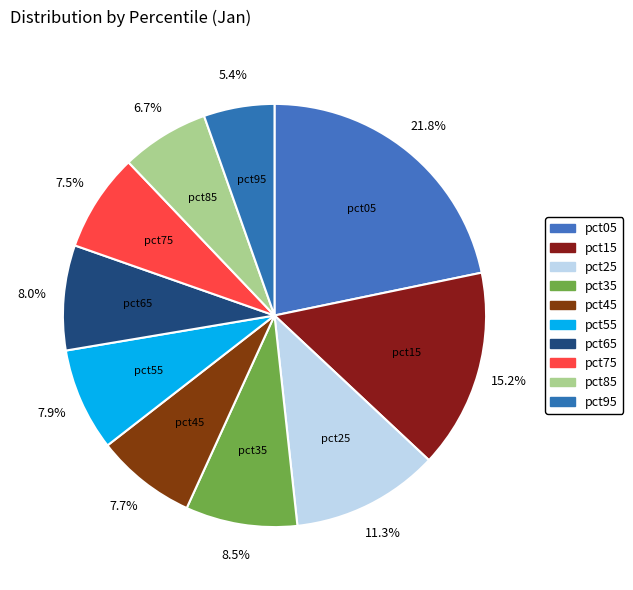

How many segments does this pie chart have?

10